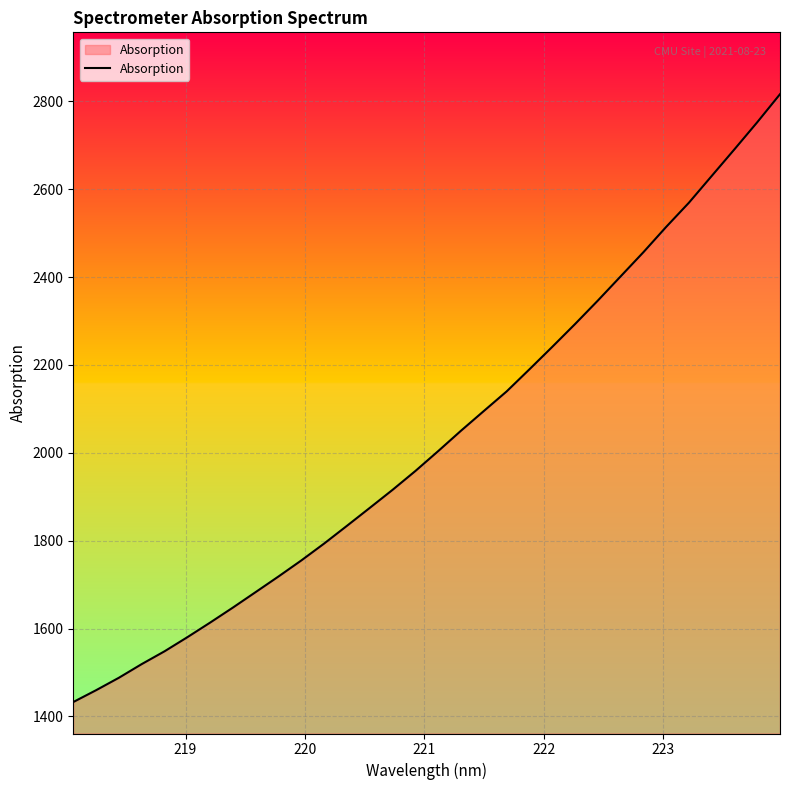

What is the maximum value shown in the chart?

2816.3